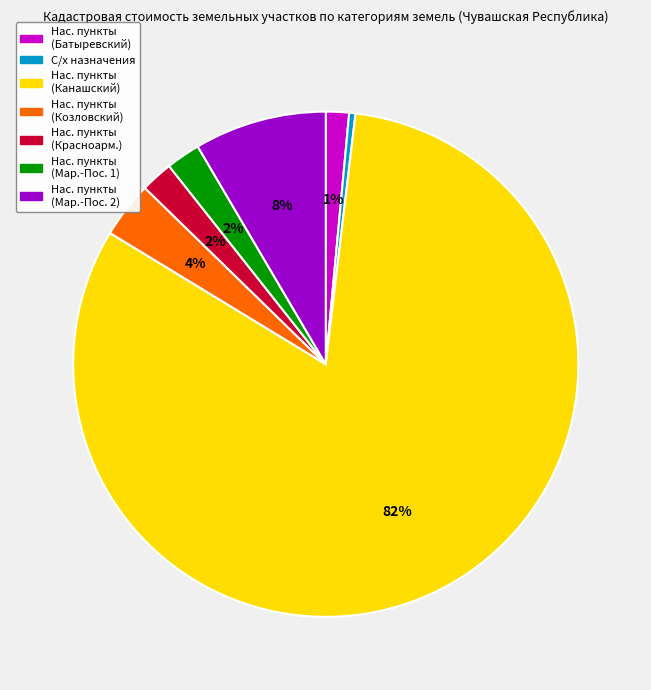

Is there any slice that represents more than half of the pie?

Yes